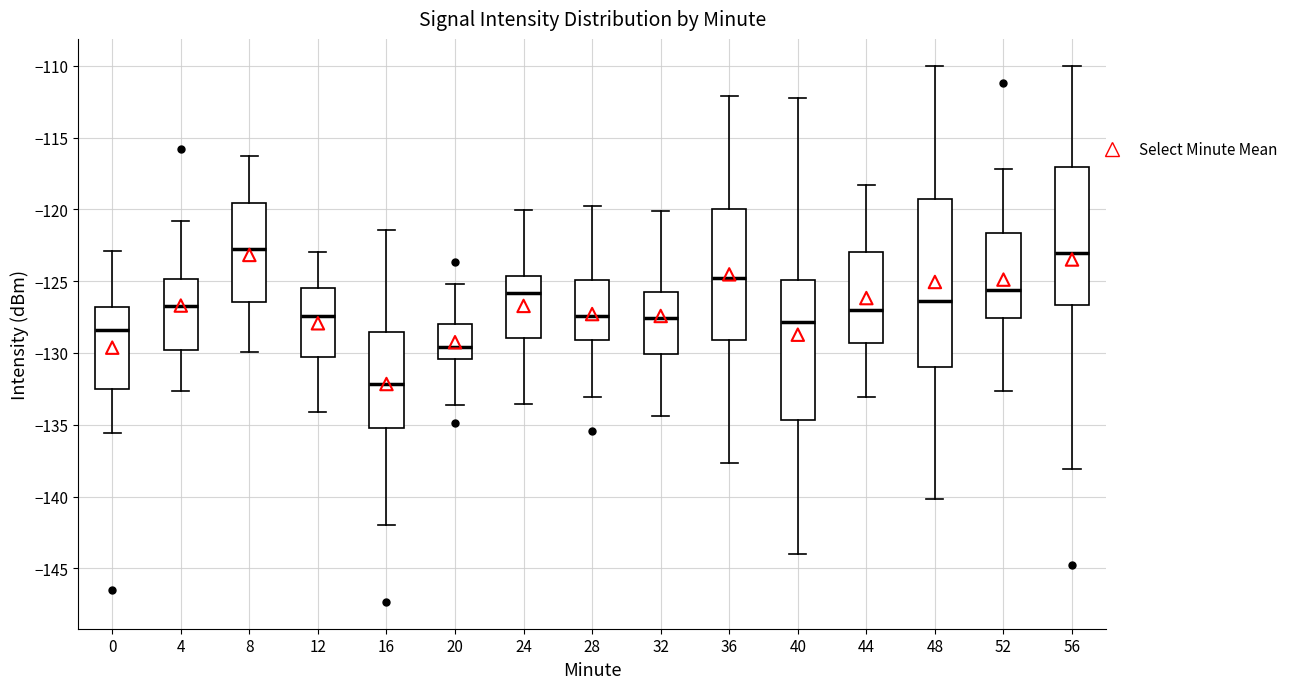

Reading left to right, transcribe this box plot: for each box, give where its median line is, the range the box spans, and where its two whiskers end, as read against the y-axis. The values are not printed on the chart, so give them approximately, as read against the axis.

0: median -128.5, box -132.5 to -127.0, whiskers -135.5 to -123.0
4: median -127.0, box -130.0 to -125.0, whiskers -132.5 to -121.0
8: median -123.0, box -126.5 to -119.5, whiskers -130.0 to -116.5
12: median -127.5, box -130.5 to -125.5, whiskers -134.0 to -123.0
16: median -132.0, box -135.0 to -128.5, whiskers -142.0 to -121.5
20: median -129.5, box -130.5 to -128.0, whiskers -133.5 to -125.0
24: median -126.0, box -129.0 to -124.5, whiskers -133.5 to -120.0
28: median -127.5, box -129.0 to -125.0, whiskers -133.0 to -119.5
32: median -127.5, box -130.0 to -126.0, whiskers -134.5 to -120.0
36: median -125.0, box -129.0 to -120.0, whiskers -137.5 to -112.0
40: median -128.0, box -134.5 to -125.0, whiskers -144.0 to -112.5
44: median -127.0, box -129.5 to -123.0, whiskers -133.0 to -118.5
48: median -126.5, box -131.0 to -119.5, whiskers -140.0 to -110.0
52: median -125.5, box -127.5 to -121.5, whiskers -132.5 to -117.0
56: median -123.0, box -126.5 to -117.0, whiskers -138.0 to -110.0